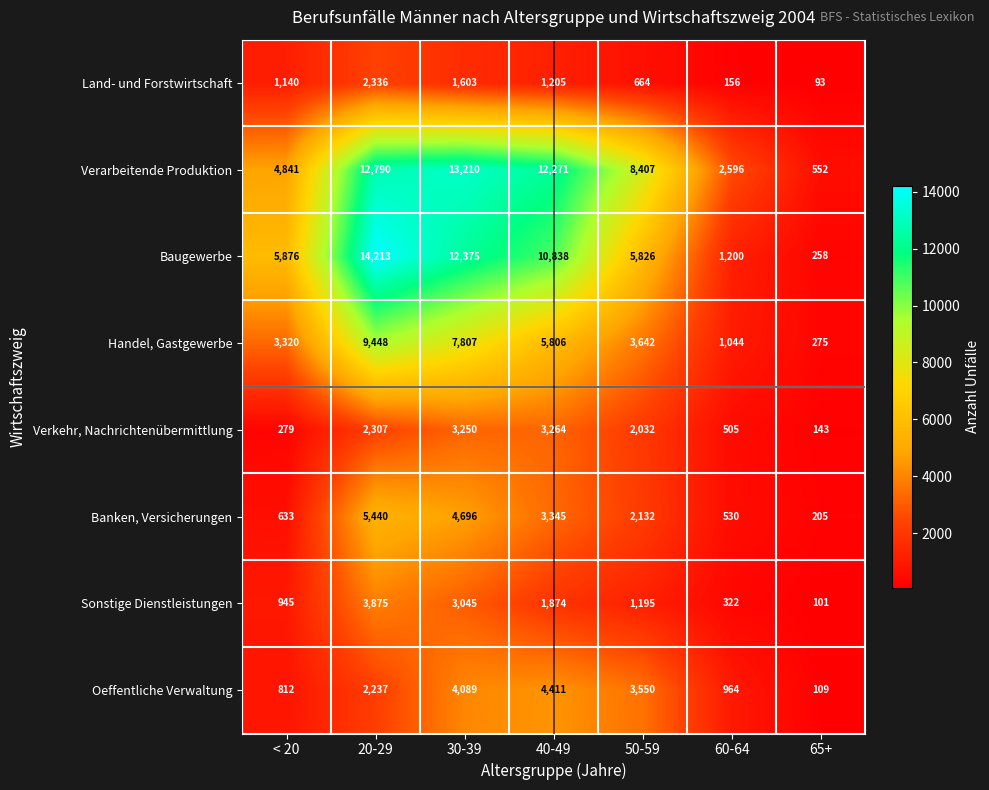

Rank the series at 50-59 from lowest to highest value.

Land- und Forstwirtschaft, Sonstige Dienstleistungen, Verkehr, Nachrichtenübermittlung, Banken, Versicherungen, Oeffentliche Verwaltung, Handel, Gastgewerbe, Baugewerbe, Verarbeitende Produktion